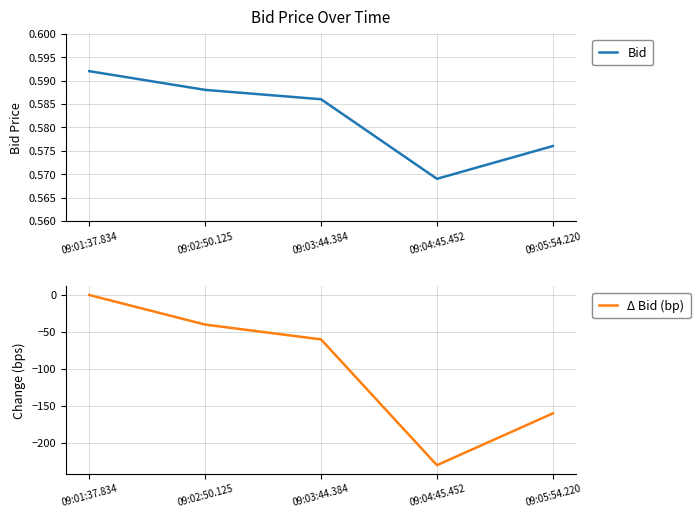

Reading right to left, what are all the values shown in this chart?

Bid: 0.6	0.6	0.6	0.6	0.6
Δ Bid (bp): -160.0	-230.0	-60.0	-40.0	0.0